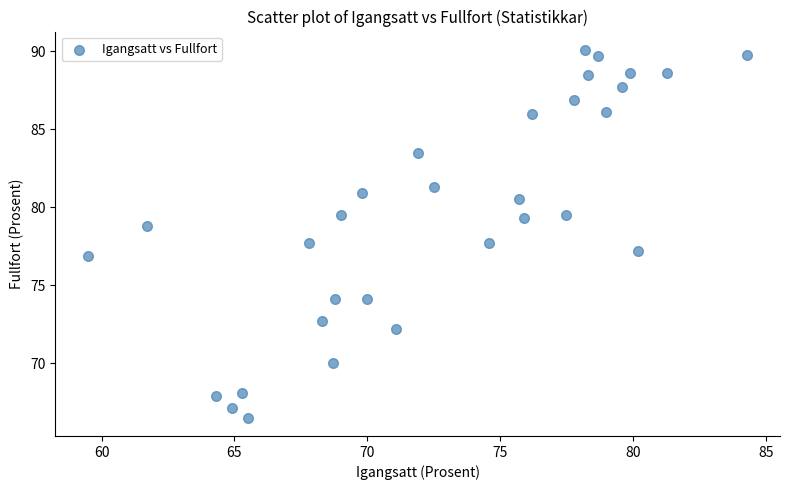

What is the range of X values (max minus min)?

24.8